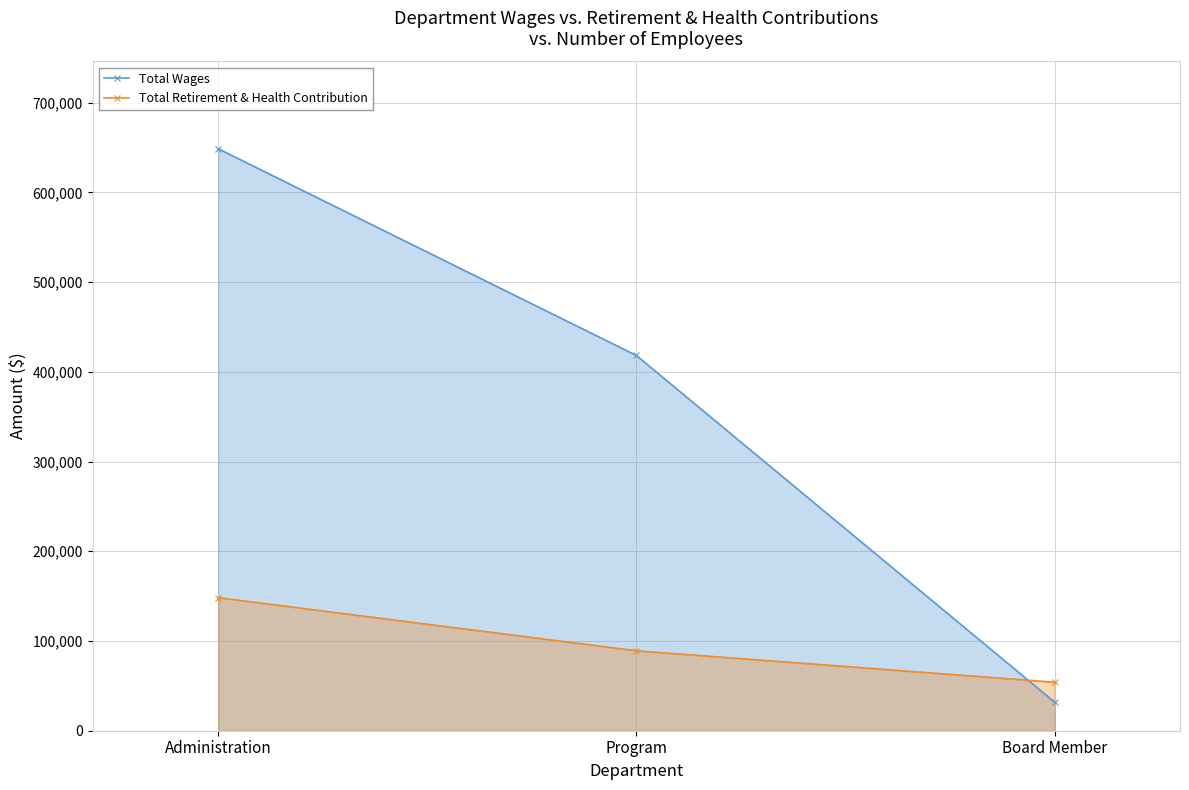

The value of Total Retirement & Health Contribution at Administration is 263894. True or false?

False